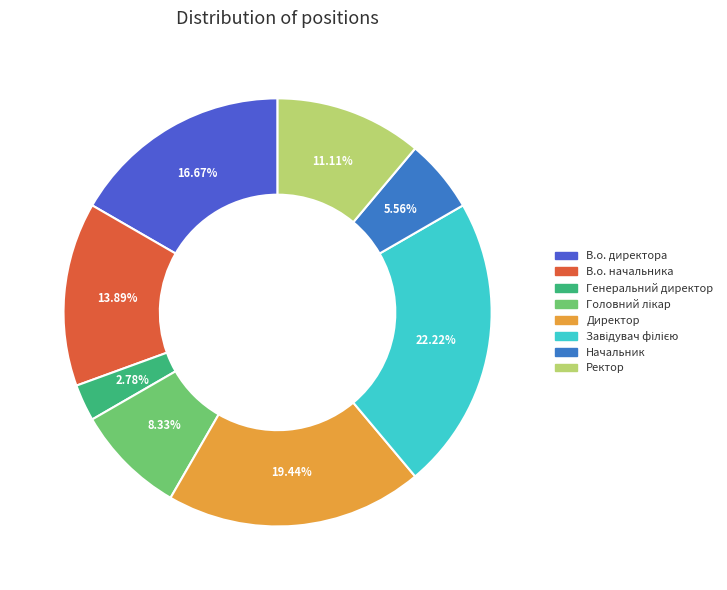

True or false: Директор accounts for 13% of the total.

False